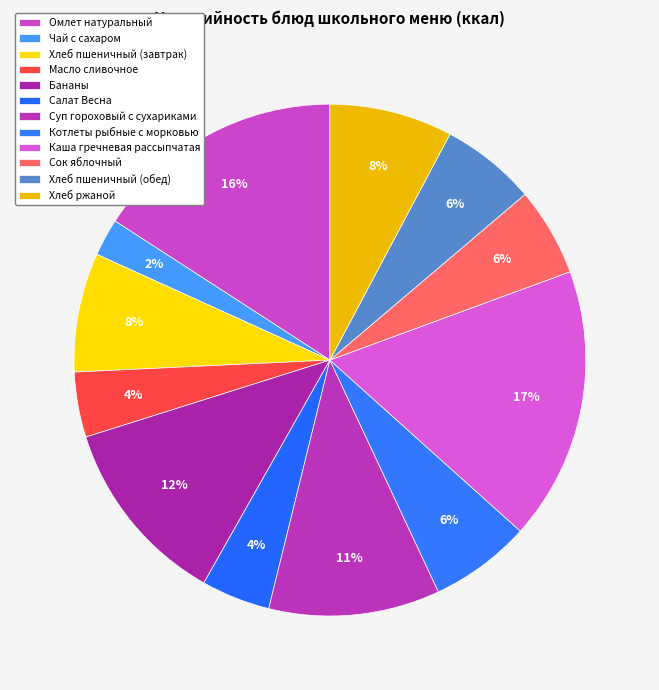

To the nearest percent, what portion does Каша гречневая рассыпчатая represent?

17%